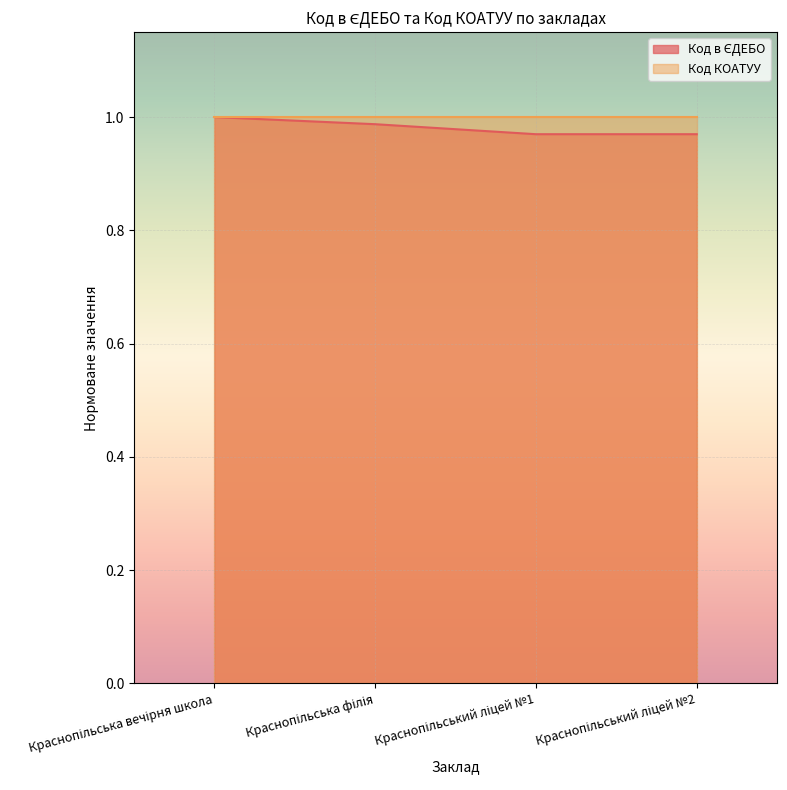

How many categories are shown in the chart?

4